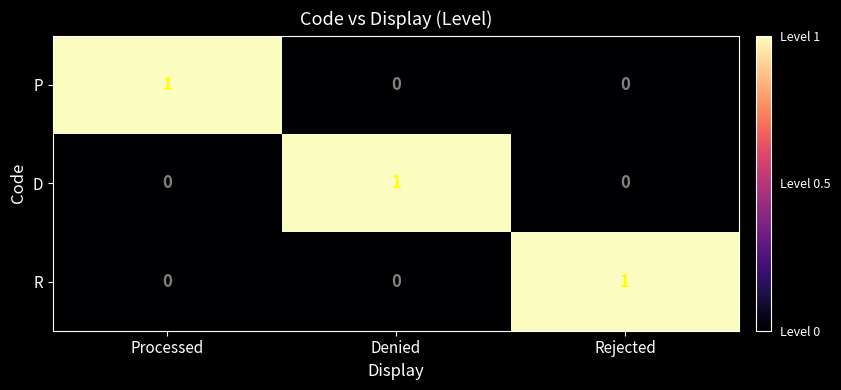

At which label does R reach its peak?

Rejected